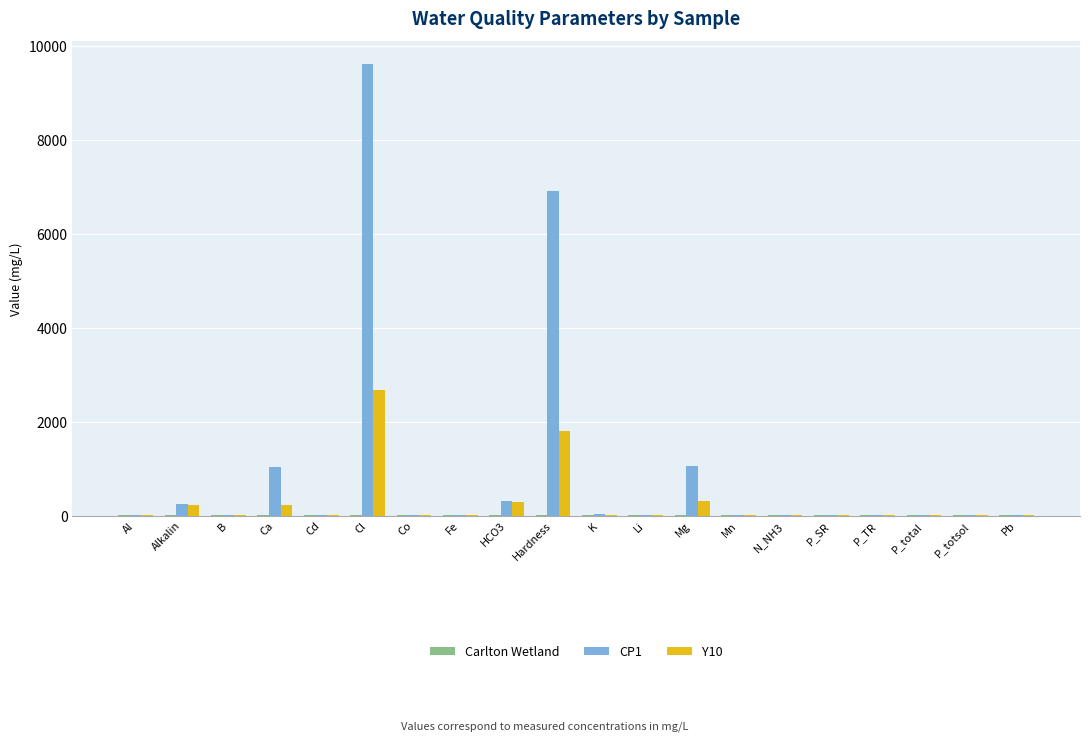

The value of Y10 at Hardness is 1800.0. True or false?

True